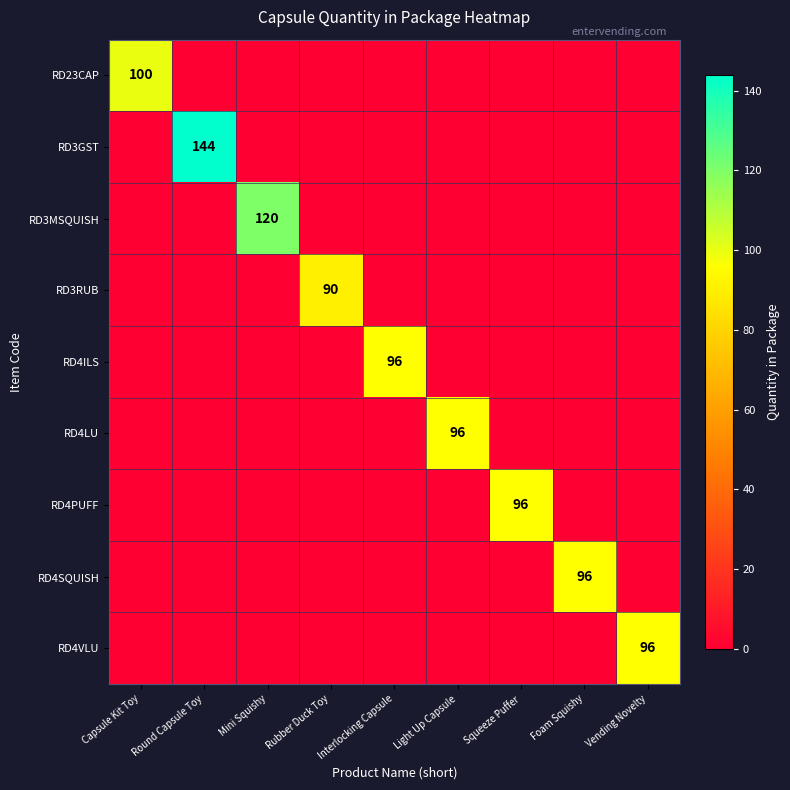

Is it true that RD4PUFF equals 146 at Squeeze Puffer?

False